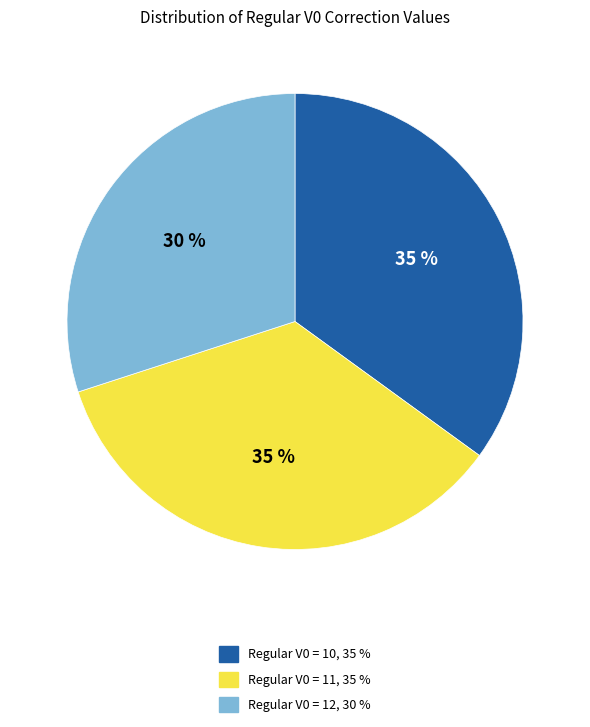

How many segments does this pie chart have?

3